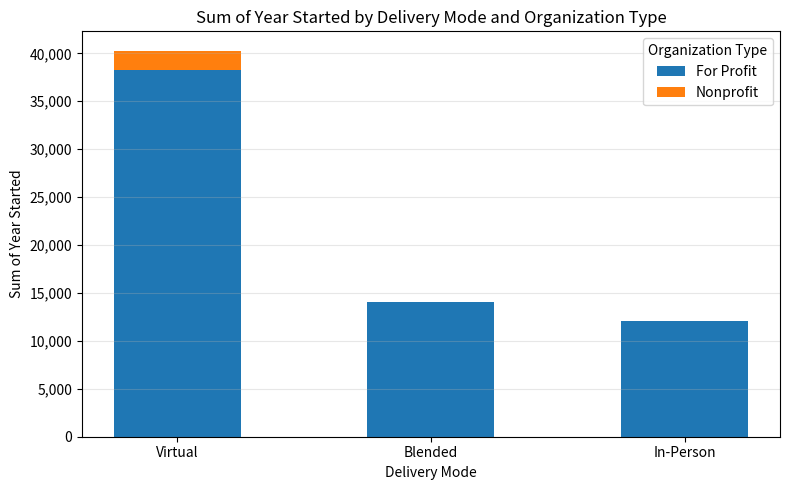

Is it true that For Profit equals 21616 at In-Person?

False